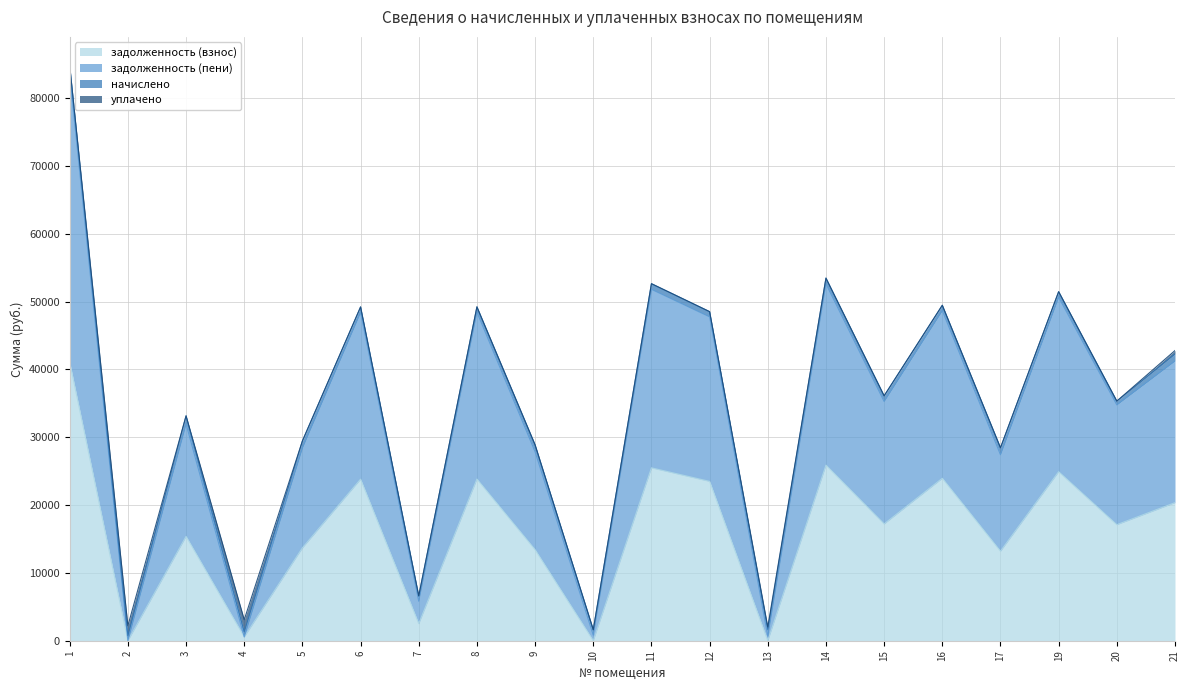

Where does the задолженность (пени) series first go above 36114?

1